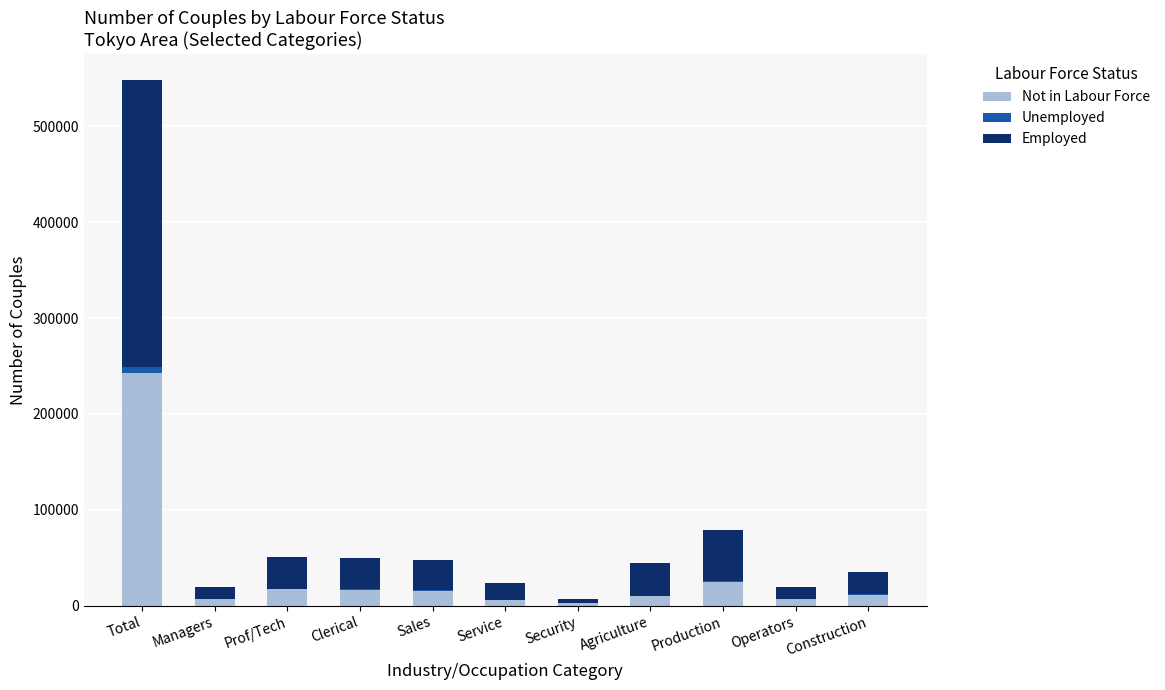

Does the chart contain stacked bars?

Yes